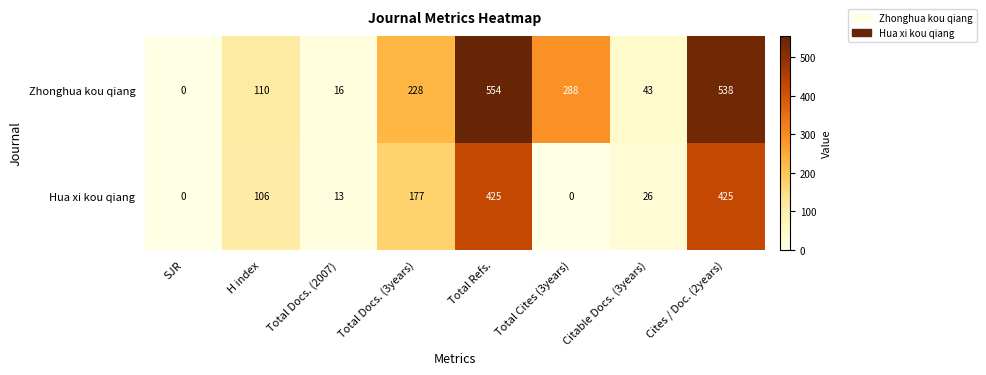

Reading left to right, transcribe all the data shown in this chart.

Zhonghua kou qiang: 0	110	16	228	554	288	43	538
Hua xi kou qiang: 0	106	13	177	425	0	26	425